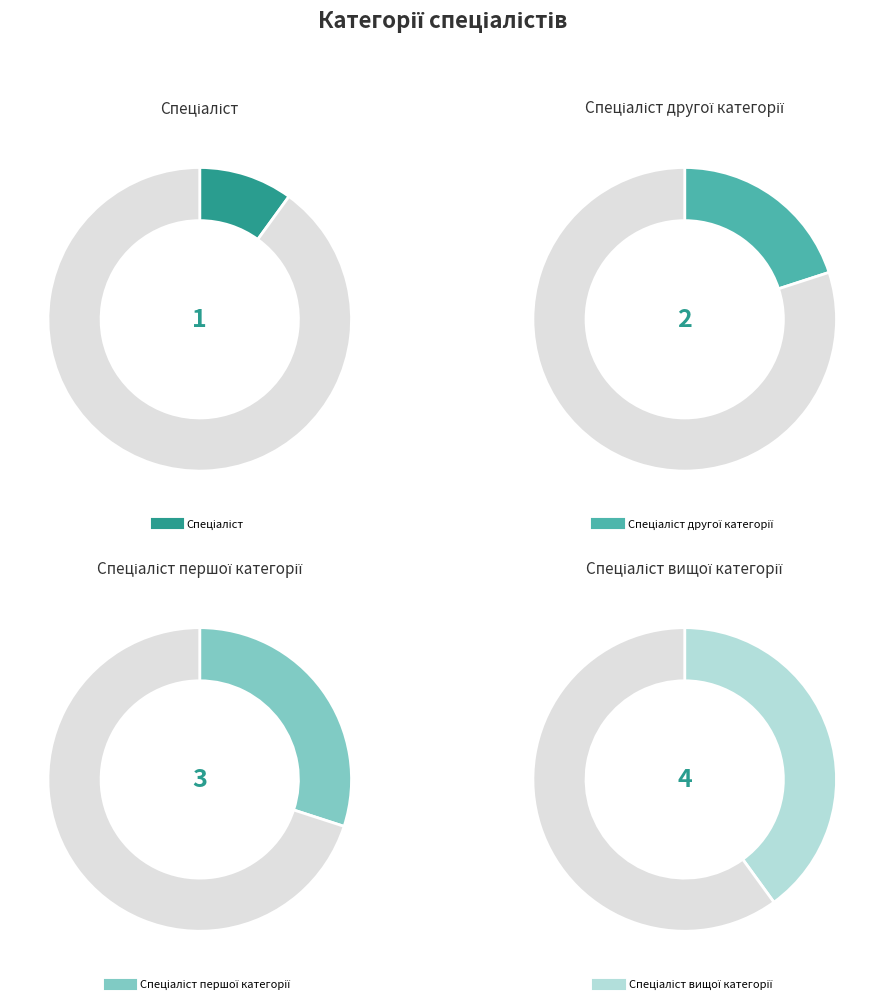

What portion of the pie excludes Спеціаліст другої категорії?

80.0%